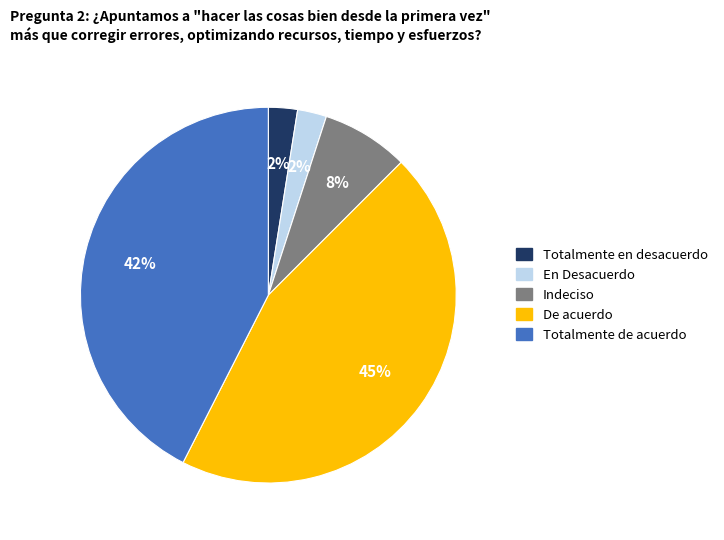

Does any single category account for the majority?

No